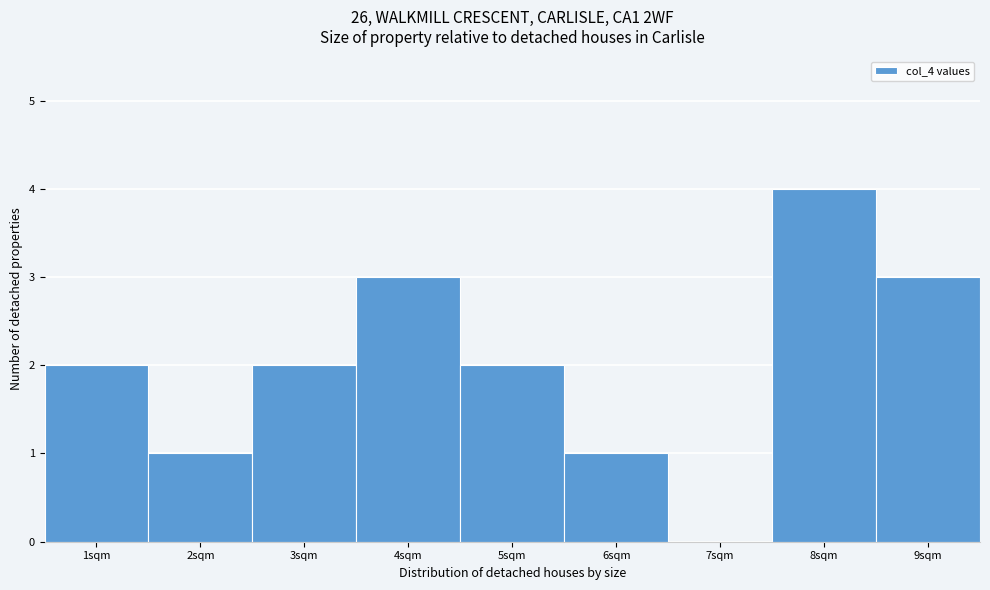

How tall is the bar that spans 8.5 to 9.5 on the x-axis? The values are not printed on the chart, so give them approximately, as read against the axis.

3